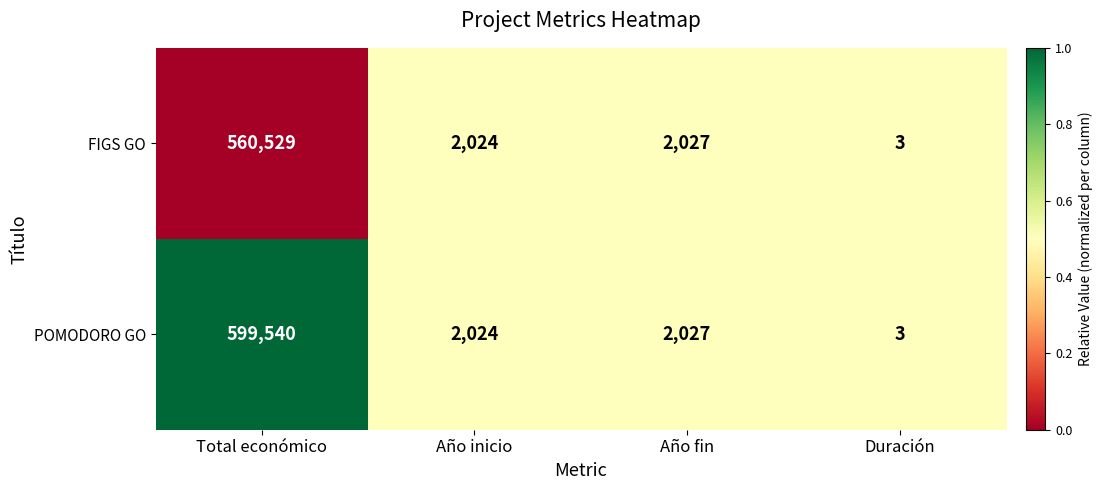

Where does the POMODORO GO series first go above 2027?

Total económico